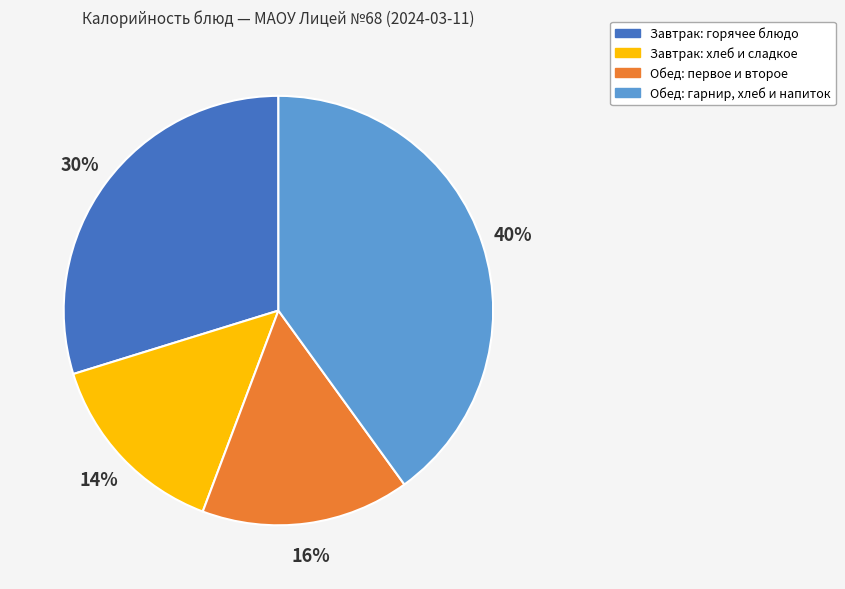

Is there any slice that represents more than half of the pie?

No